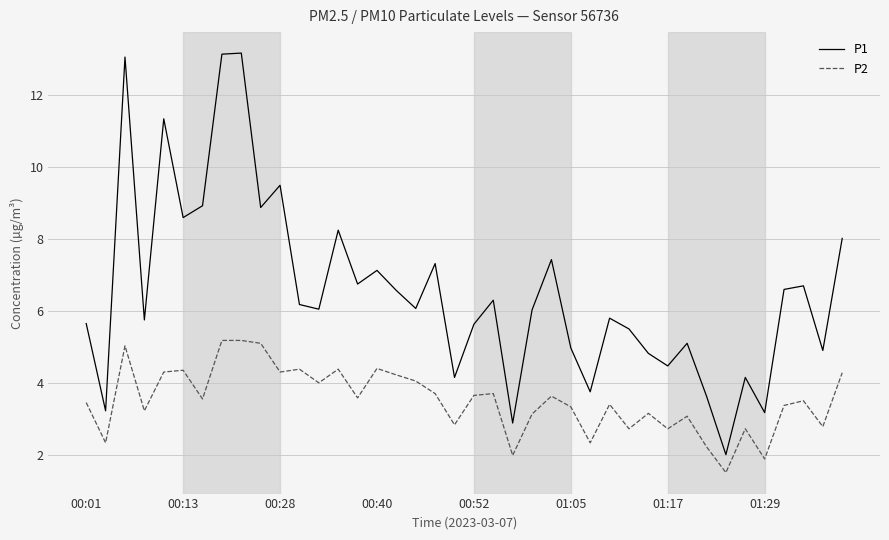

Which series has the largest total across all categories?

P1